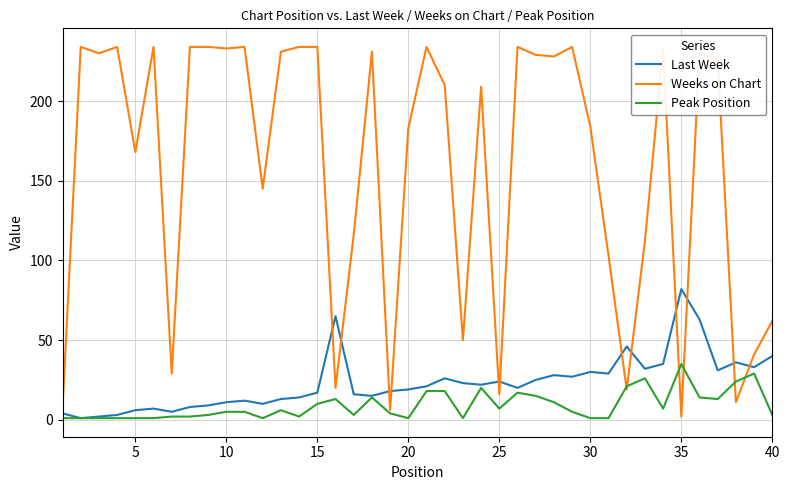

Does the chart have visible grid lines?

Yes